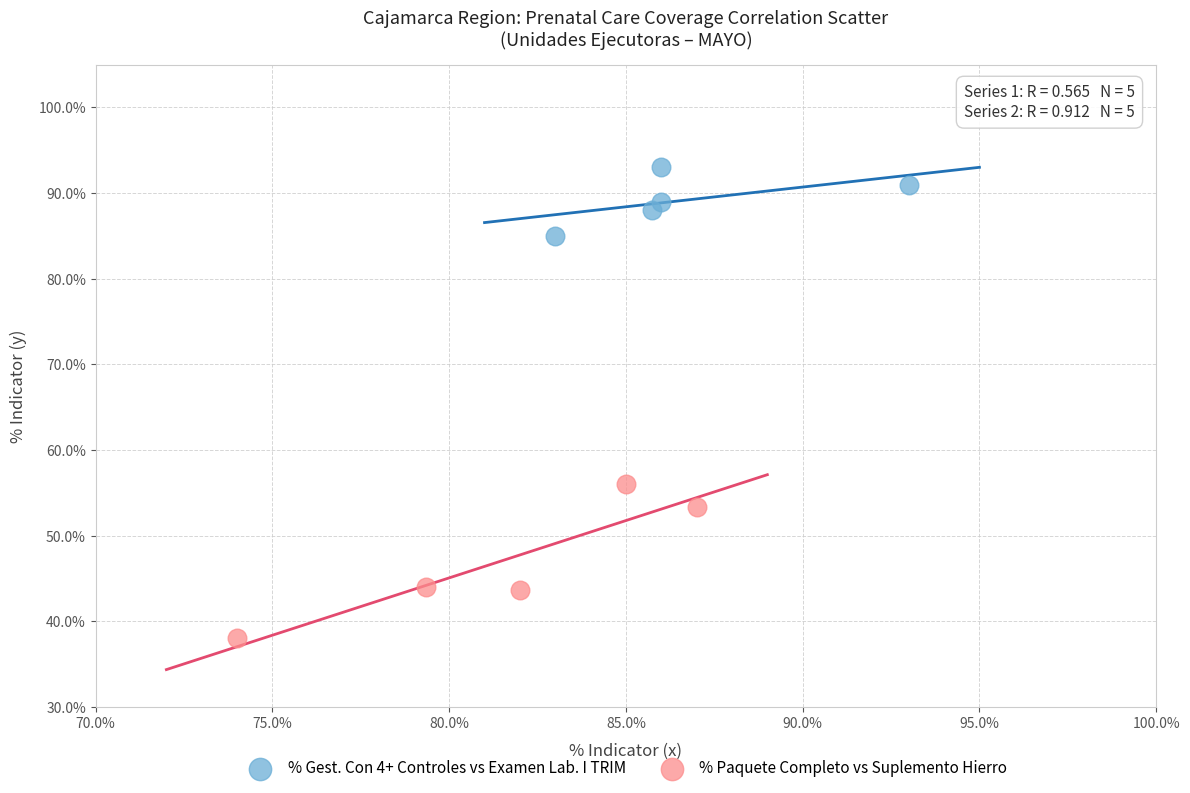

Which series reaches the minimum Y coordinate?

% Paquete Completo vs Suplemento Hierro